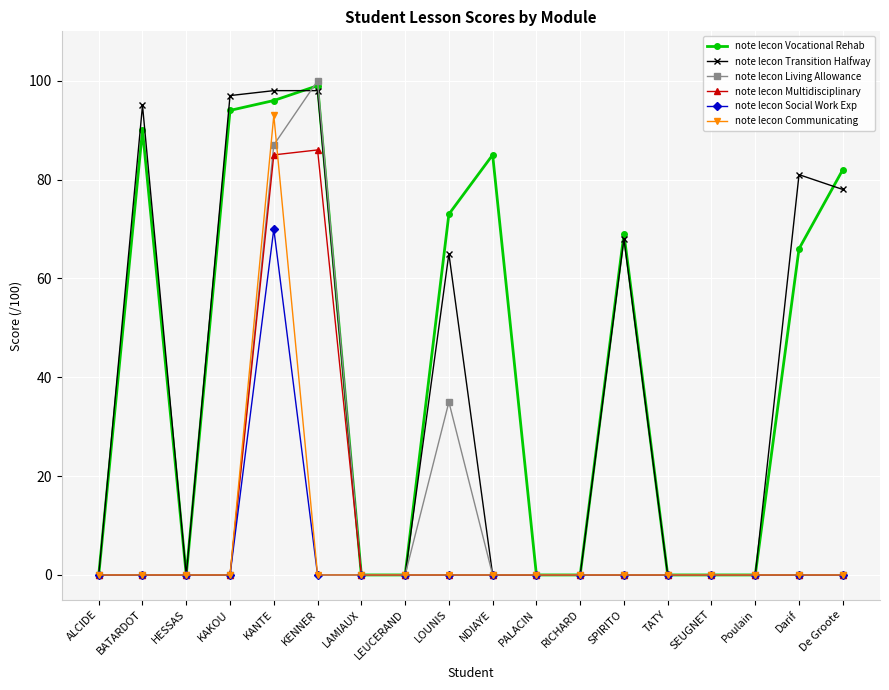

At which category is the sum across all series the highest?

KANTE